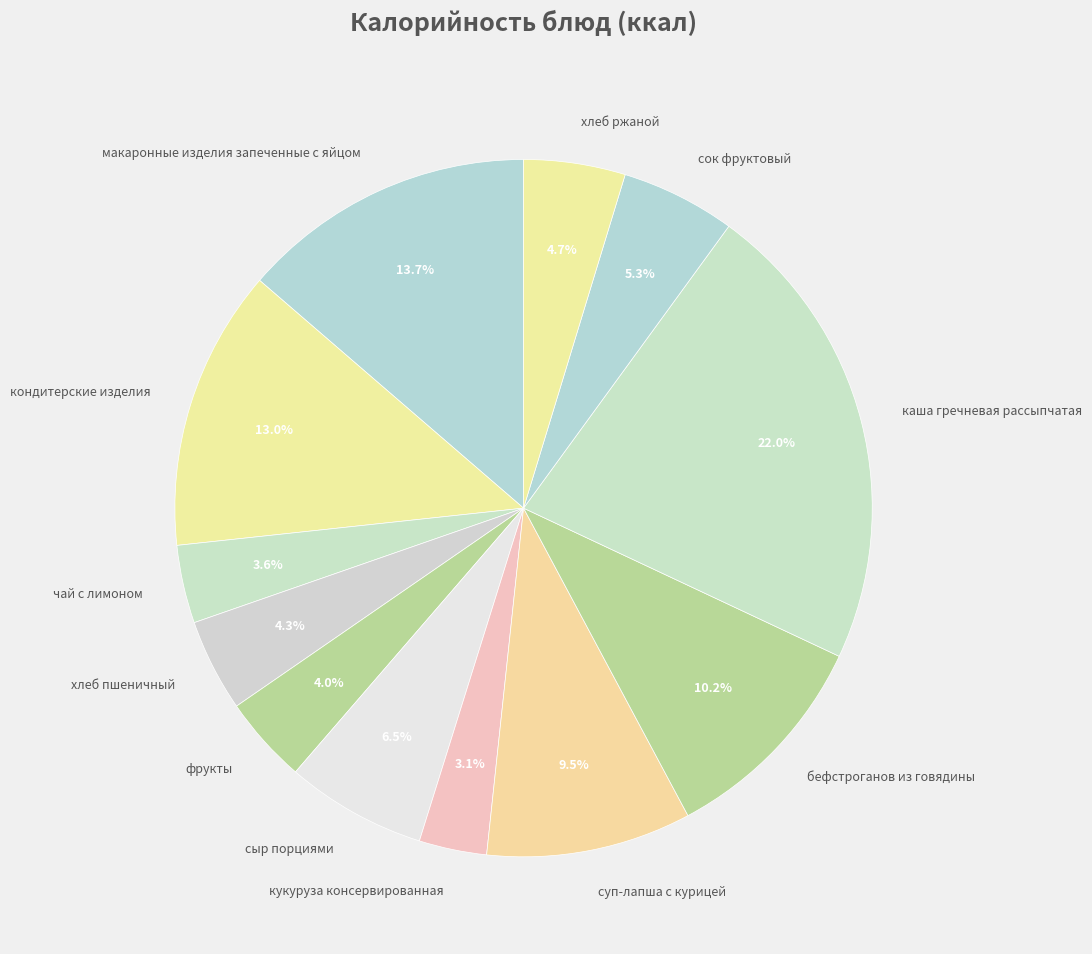

Which has a higher value, хлеб пшеничный or чай с лимоном?

хлеб пшеничный